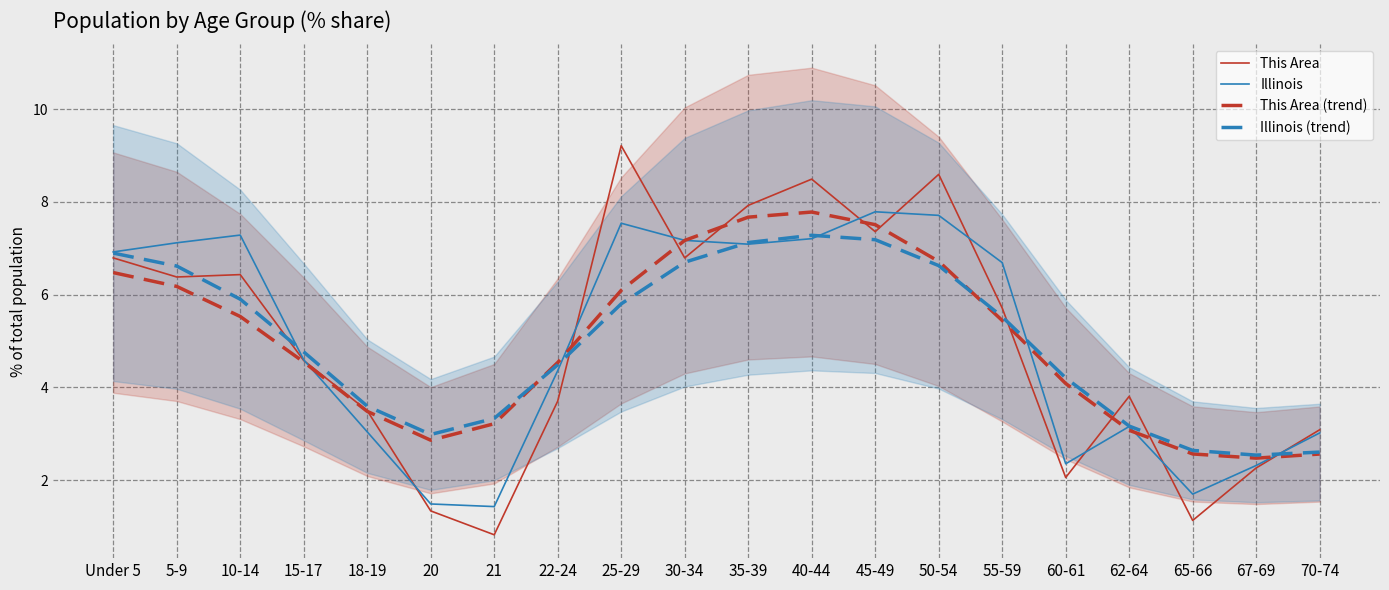

What is the difference between the maximum and minimum values in the Illinois series?

6.4